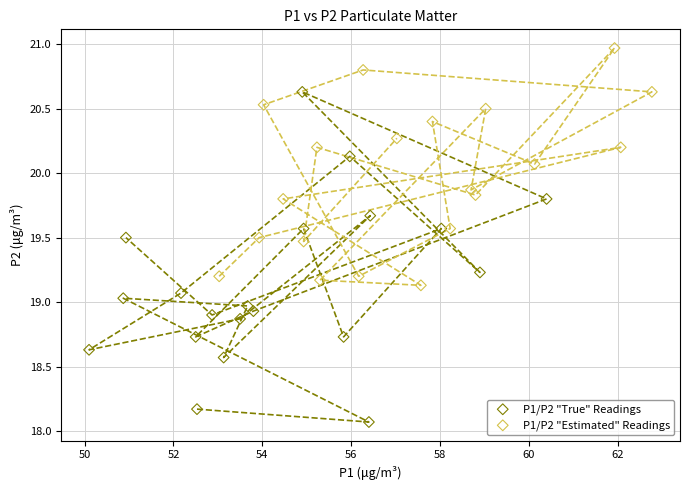

Which series has the widest spread of Y values?

P1/P2 "True" Readings